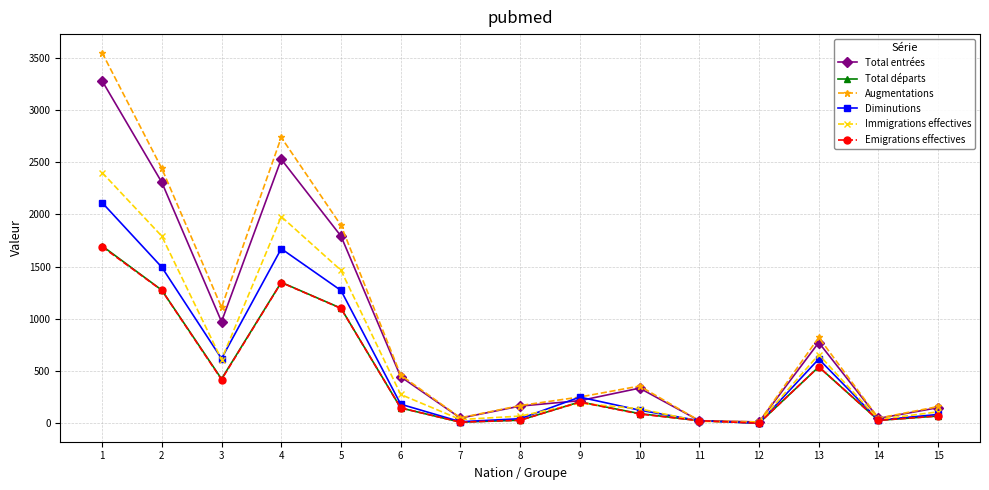

Is the value of Augmentations at 2 greater than the value of Immigrations effectives at 9?

Yes